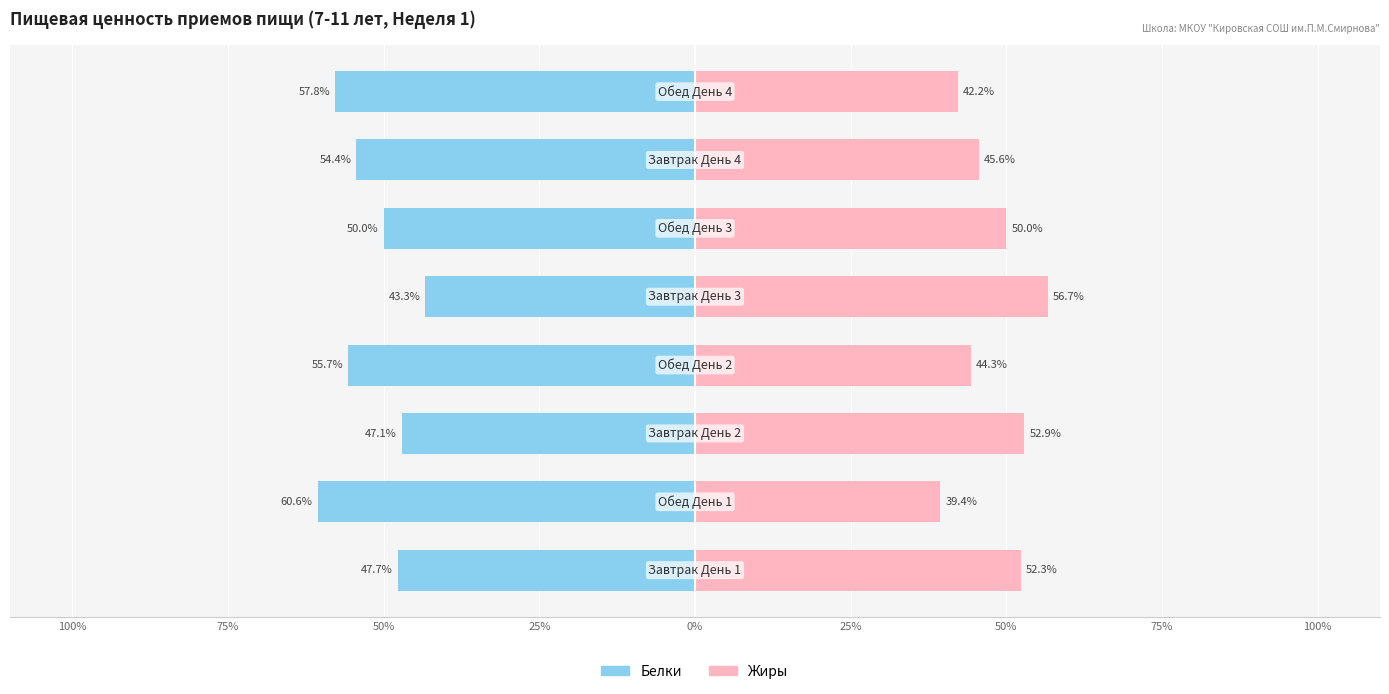

Does the chart contain any negative values?

Yes